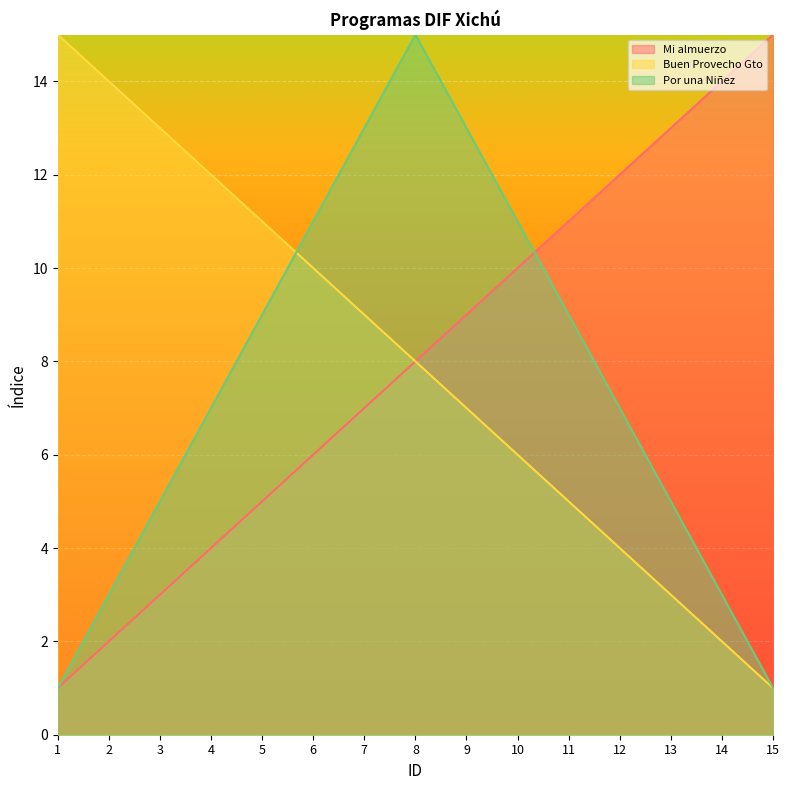

At which label does Por una Niñez reach its peak?

8